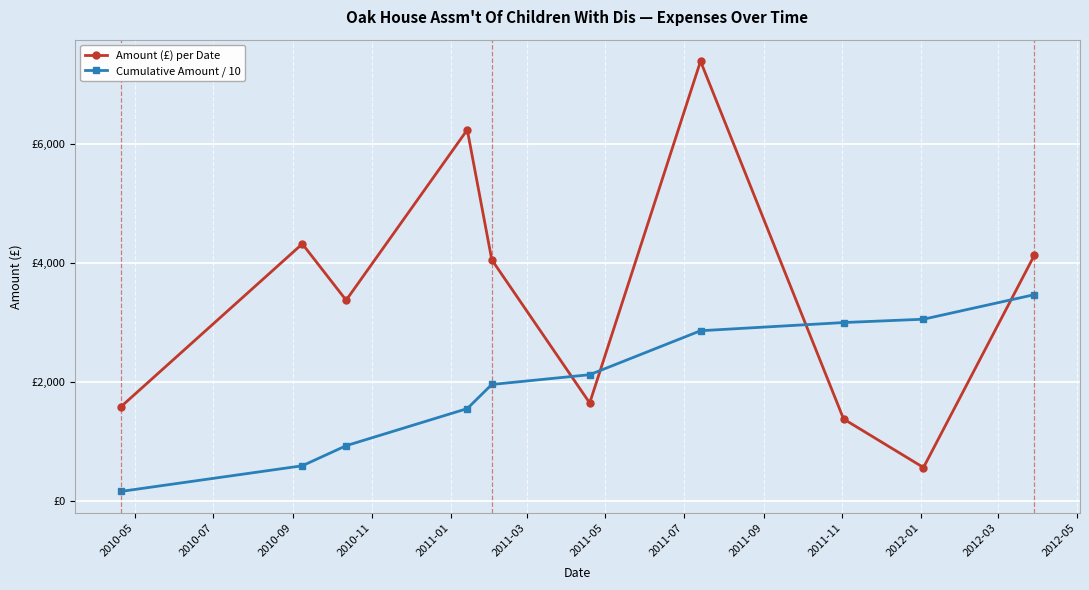

What is the label of the 1st point from the left?

2010-05